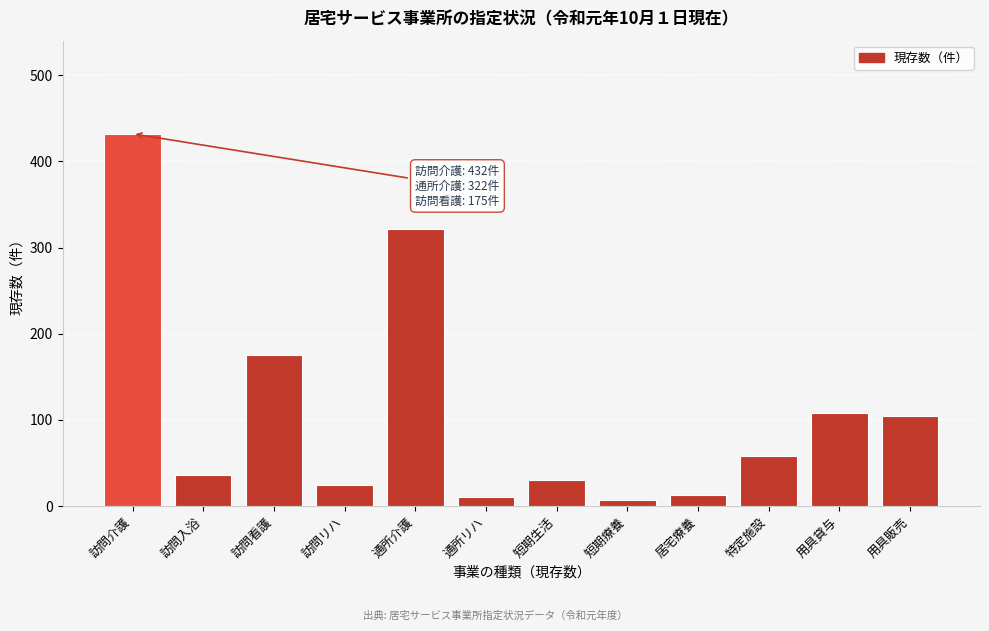

What is the difference between the maximum and minimum values?

425